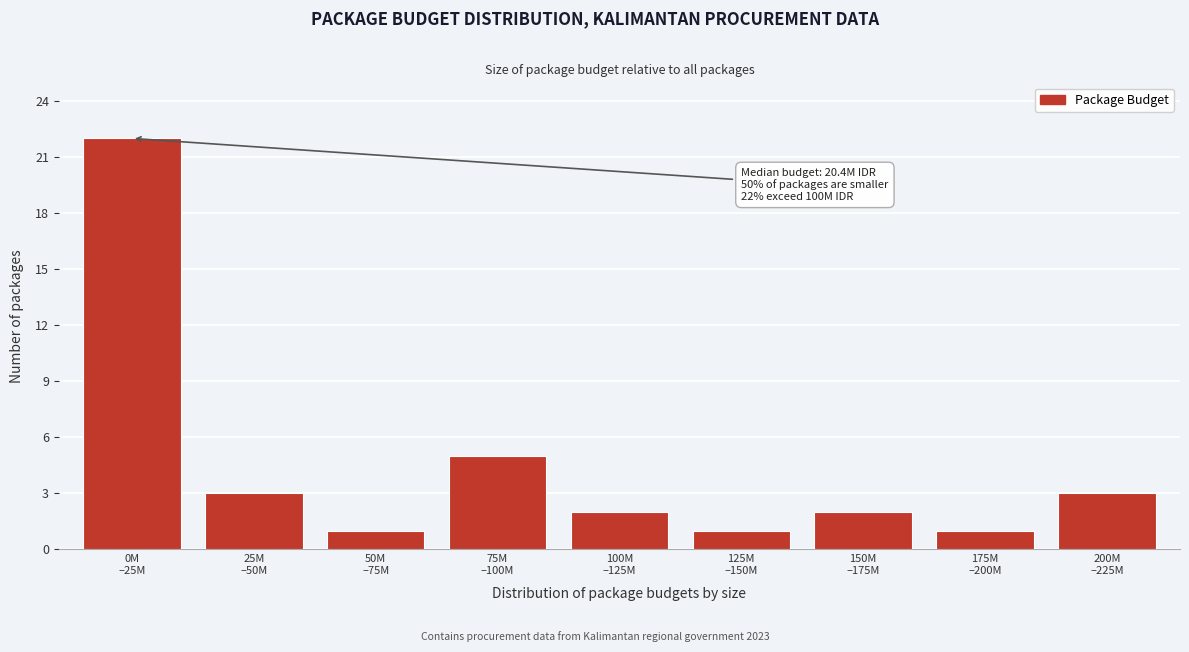

Reading right to left, what are all the values shown in this chart?

3	1	2	1	2	5	1	3	22